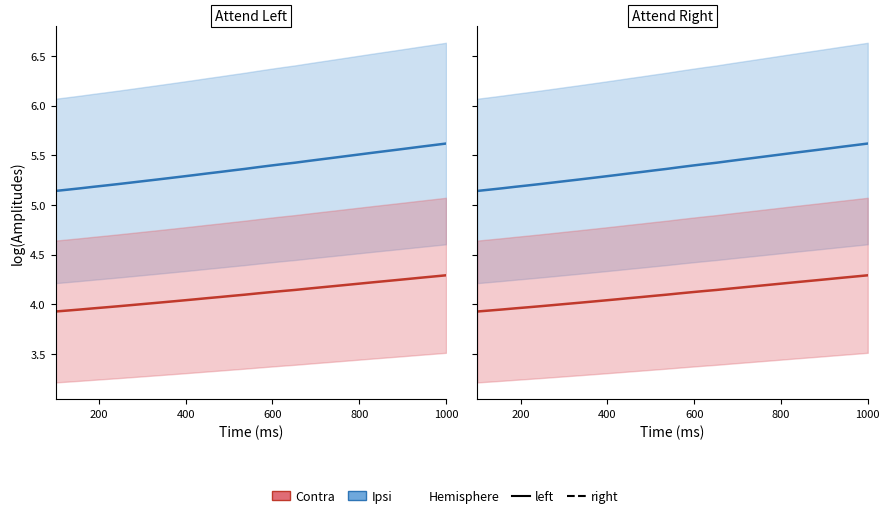

What is the approximate value of Contra at 200?

3.9